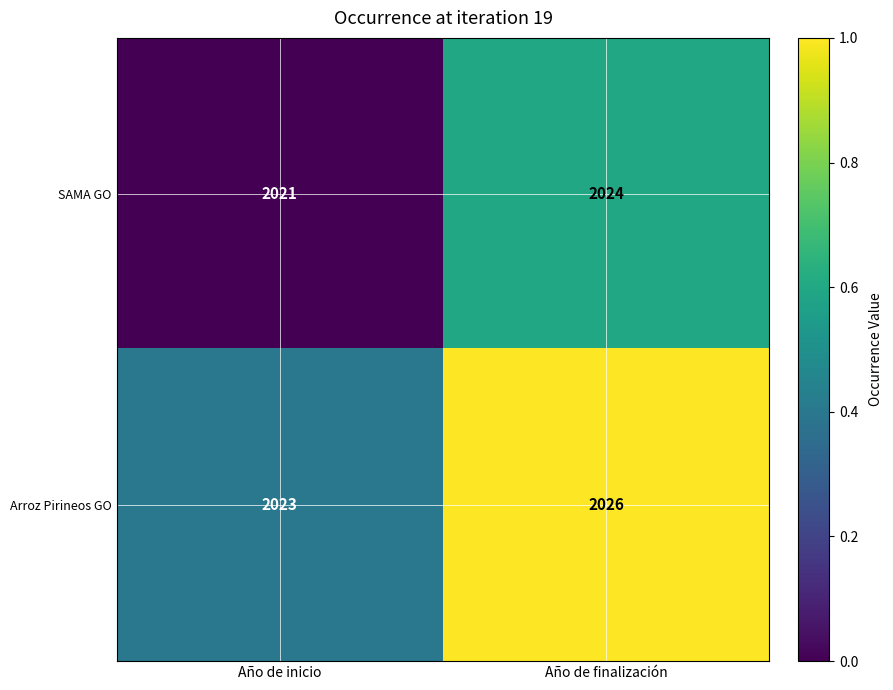

List the series in order of their overall mean, lowest first.

SAMA GO, Arroz Pirineos GO